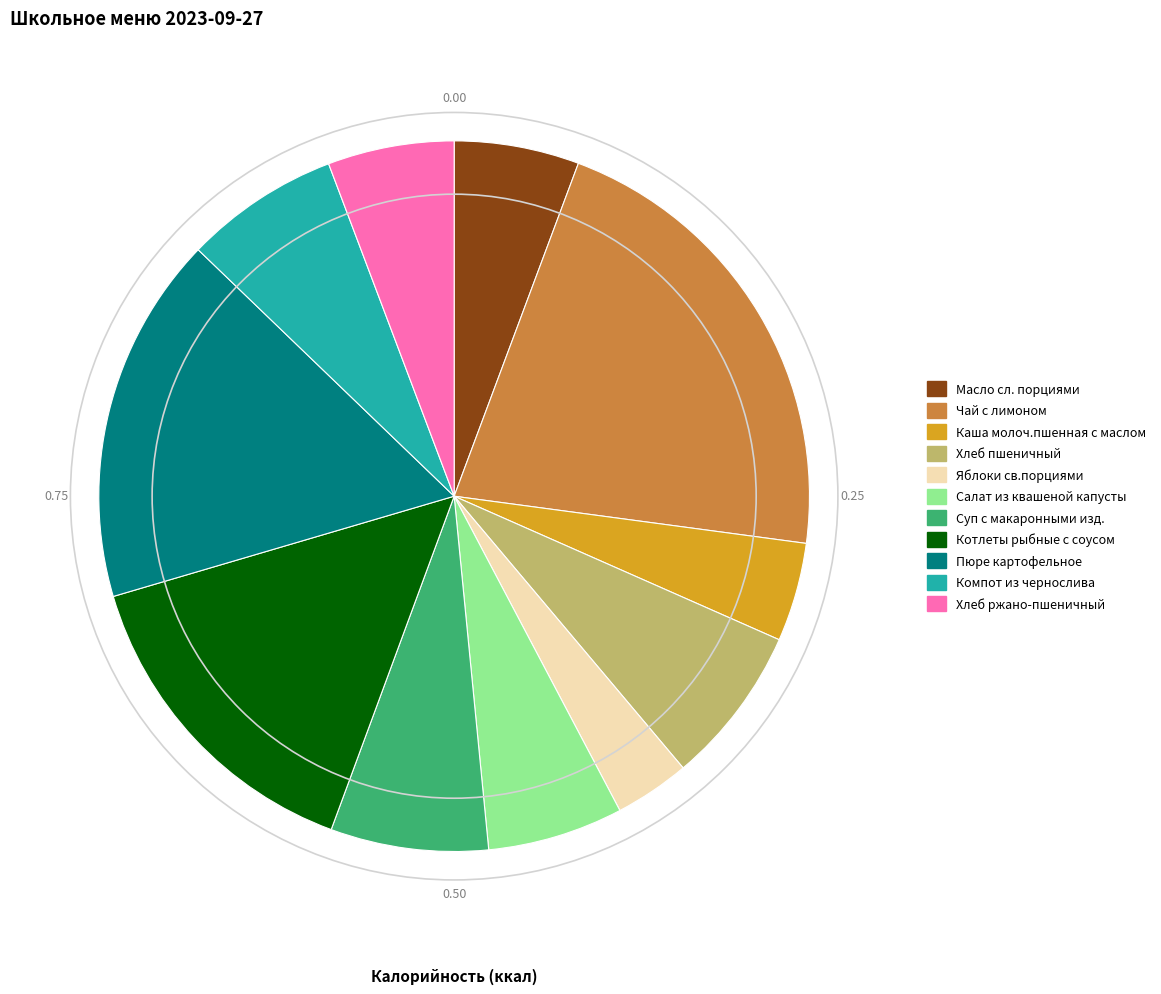

Count the number of slices in the pie.

11